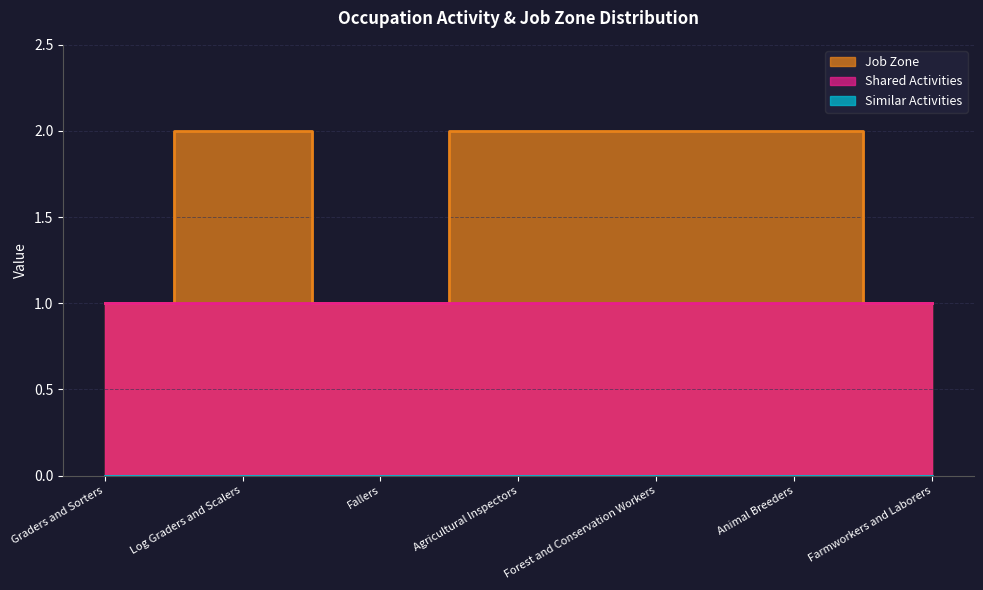

List the series in order of their peak value, highest first.

Job Zone, Shared Activities, Similar Activities